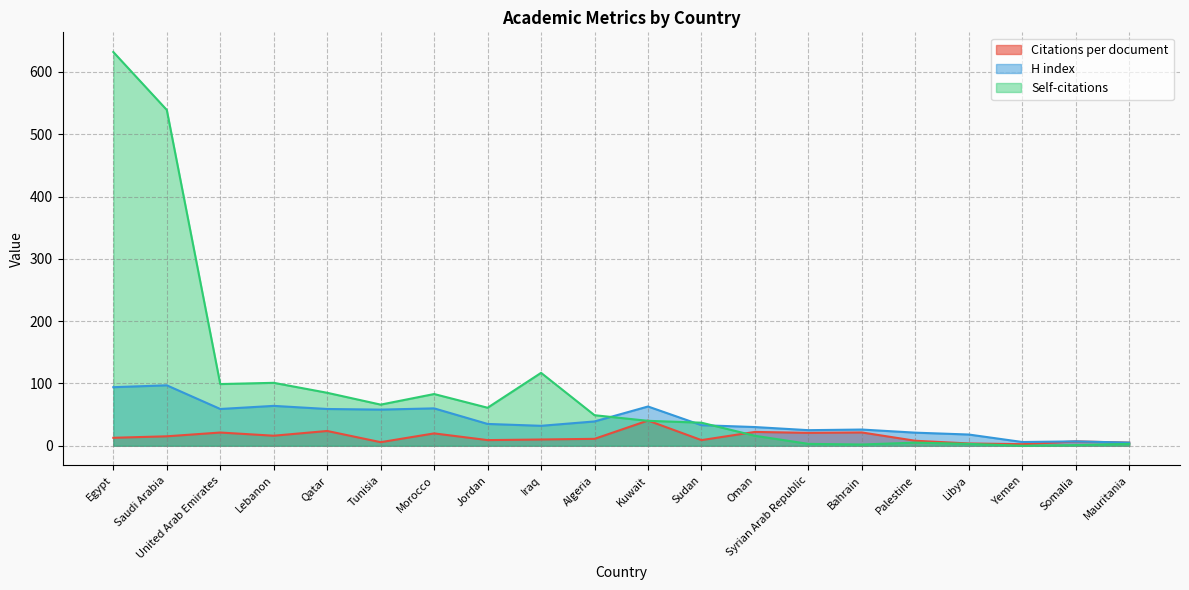

List the labels in order of Self-citations value, largest first.

Egypt, Saudi Arabia, Iraq, Lebanon, United Arab Emirates, Qatar, Morocco, Tunisia, Jordan, Algeria, Kuwait, Sudan, Oman, Palestine, Syrian Arab Republic, Libya, Mauritania, Bahrain, Somalia, Yemen